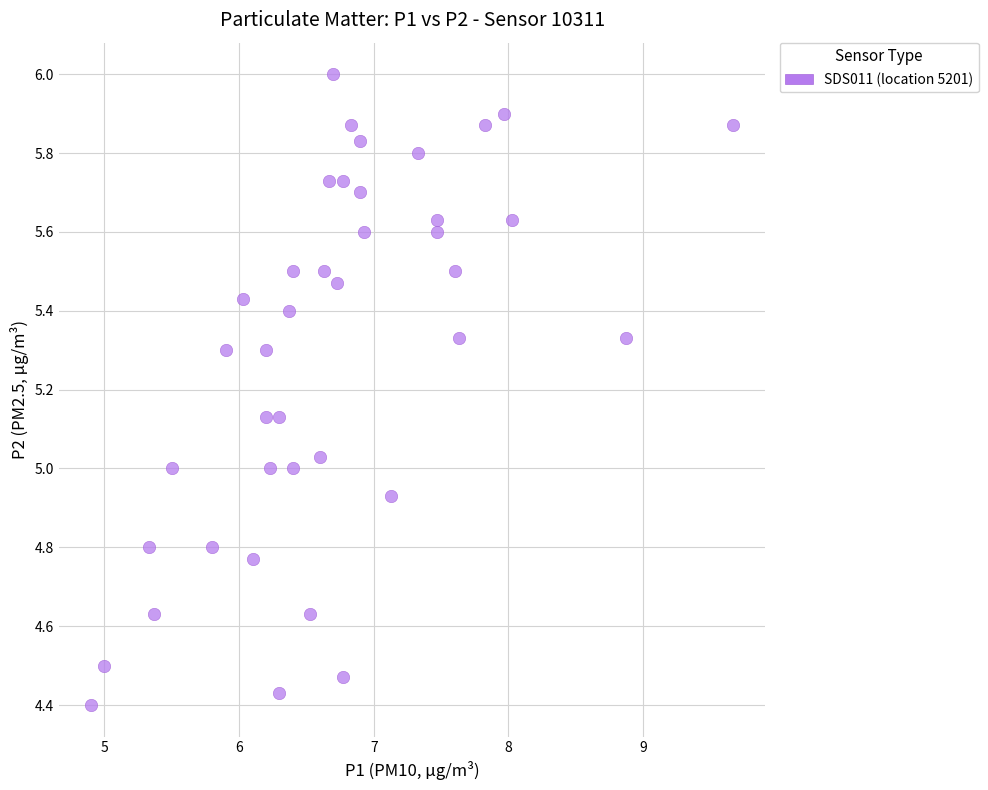

What is the range of Y values (max minus min)?

1.6